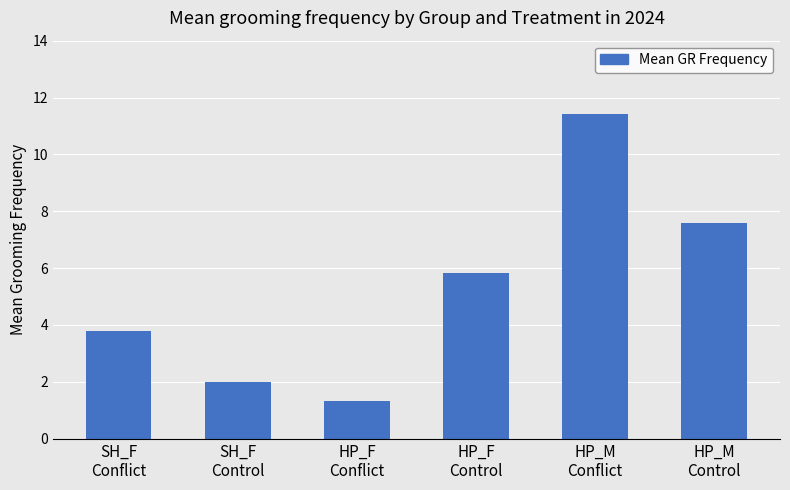

List the labels in order of value, smallest first.

HP_F
Conflict, SH_F
Control, SH_F
Conflict, HP_F
Control, HP_M
Control, HP_M
Conflict